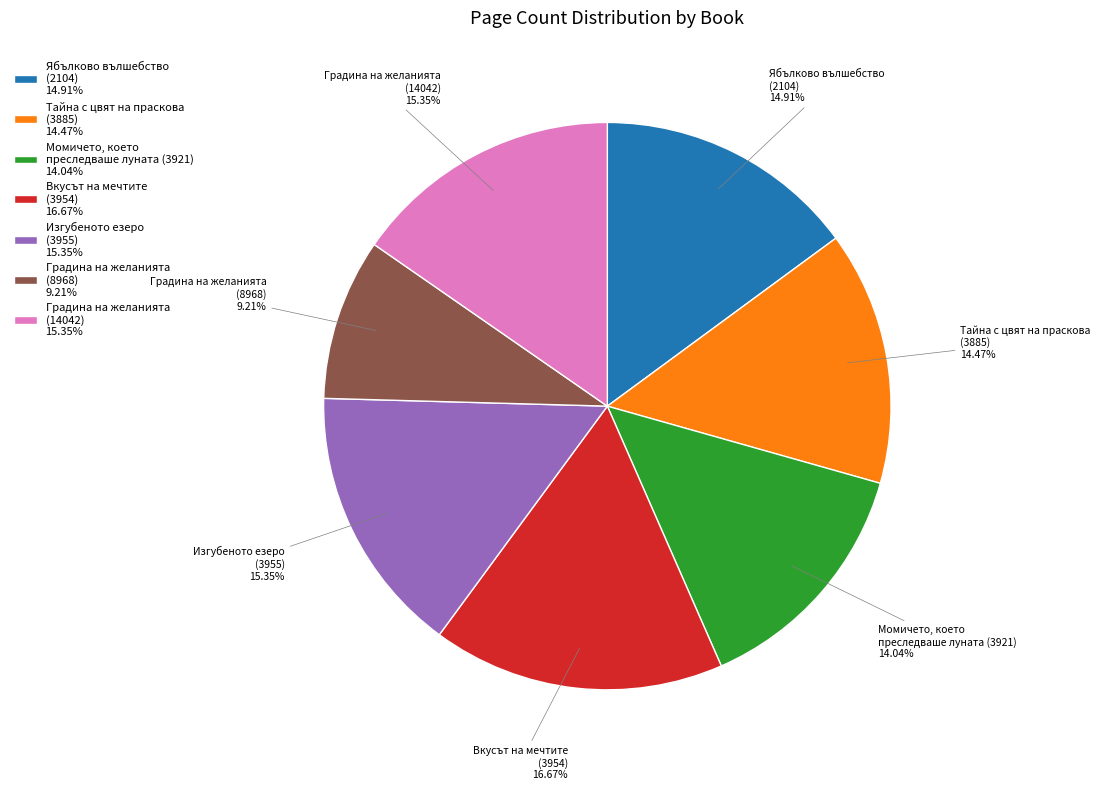

Is there any slice that represents more than half of the pie?

No